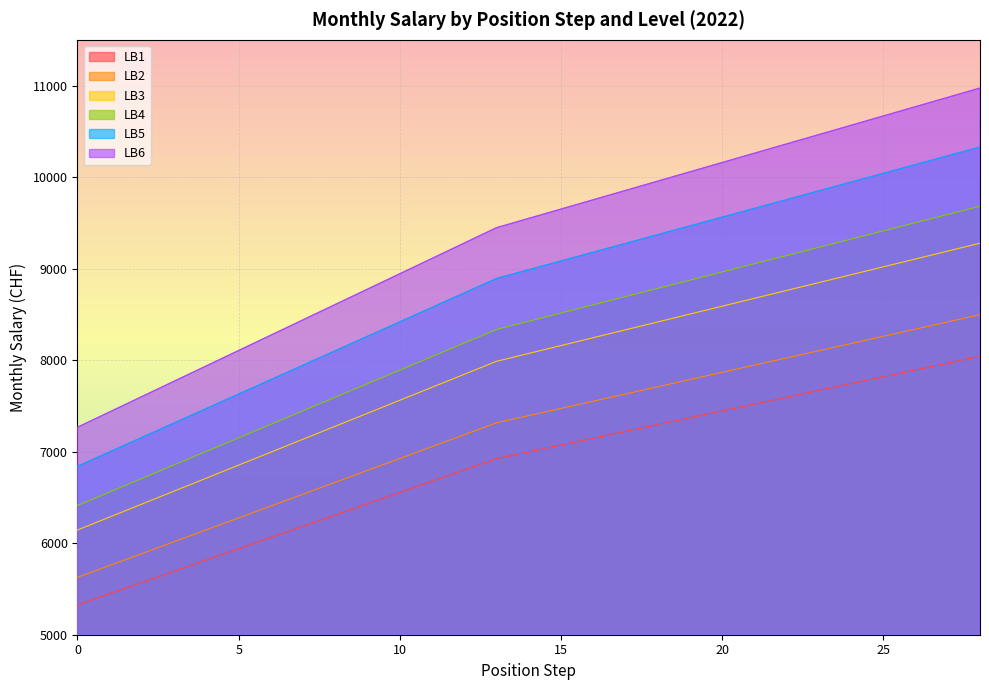

How many series are shown in this chart?

6